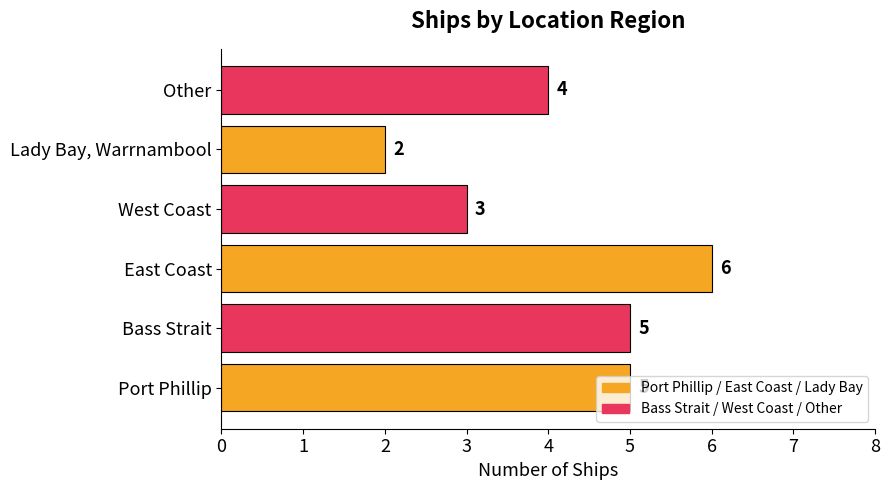

At which category does the chart reach its minimum across all series?

Lady Bay, Warrnambool